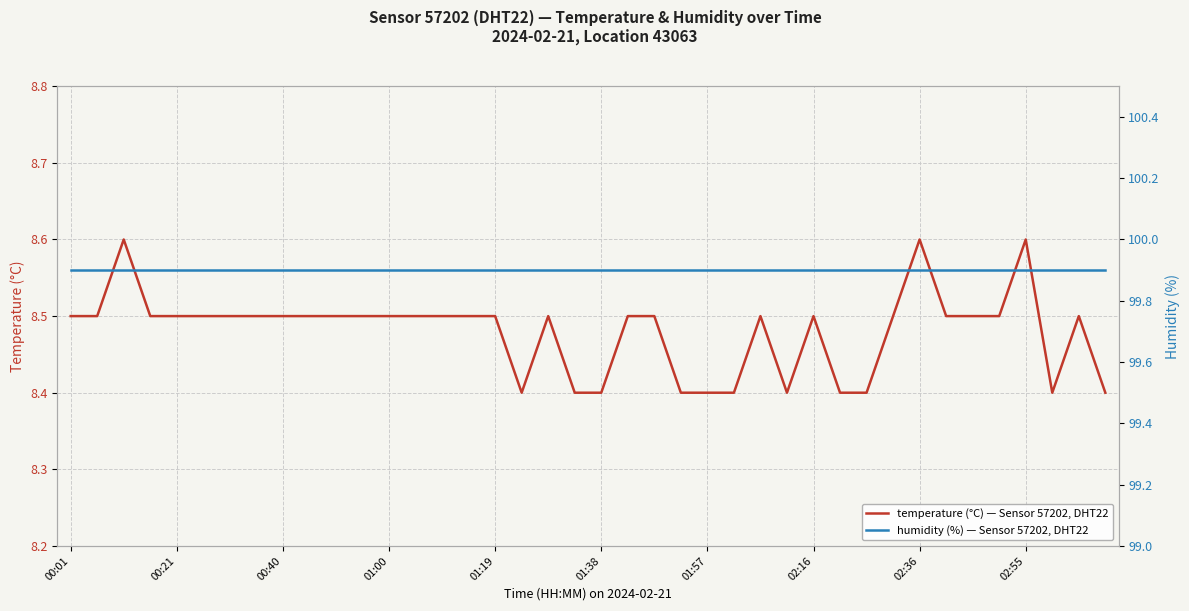

At which label does humidity reach its minimum?

00:01